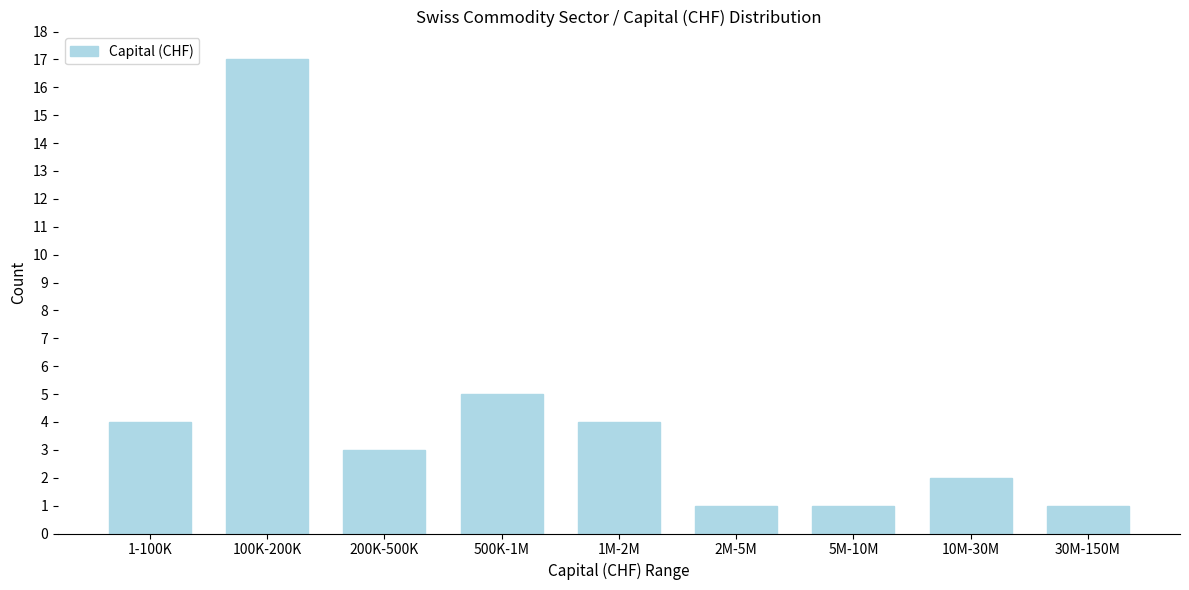

Reading left to right, transcribe all the data shown in this chart.

4	17	3	5	4	1	1	2	1